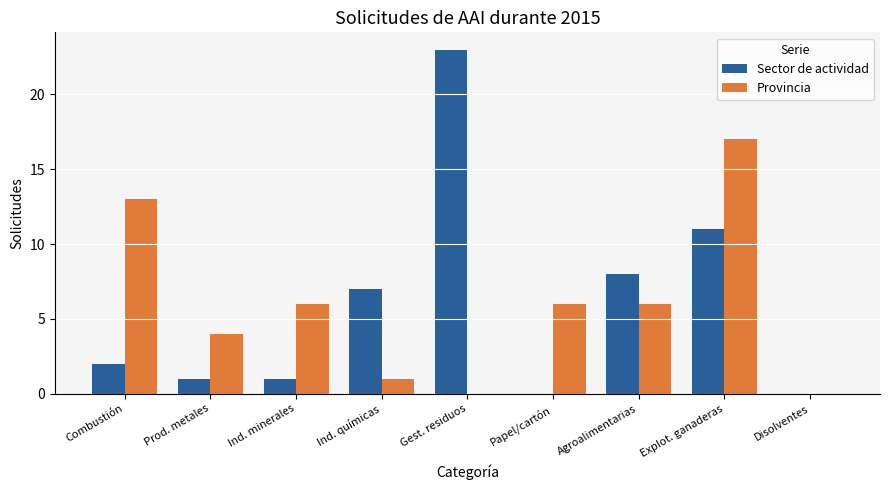

Are the bars grouped side by side (vs. stacked)?

Yes